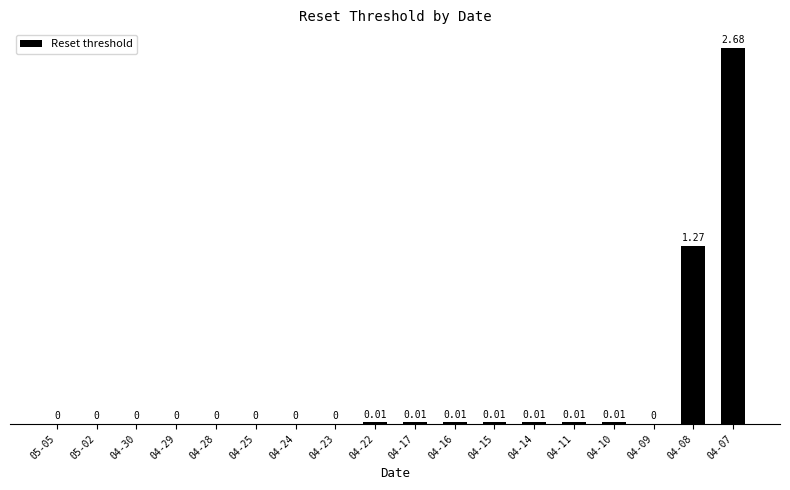

Between 04-15 and 04-08, which is larger?

04-08